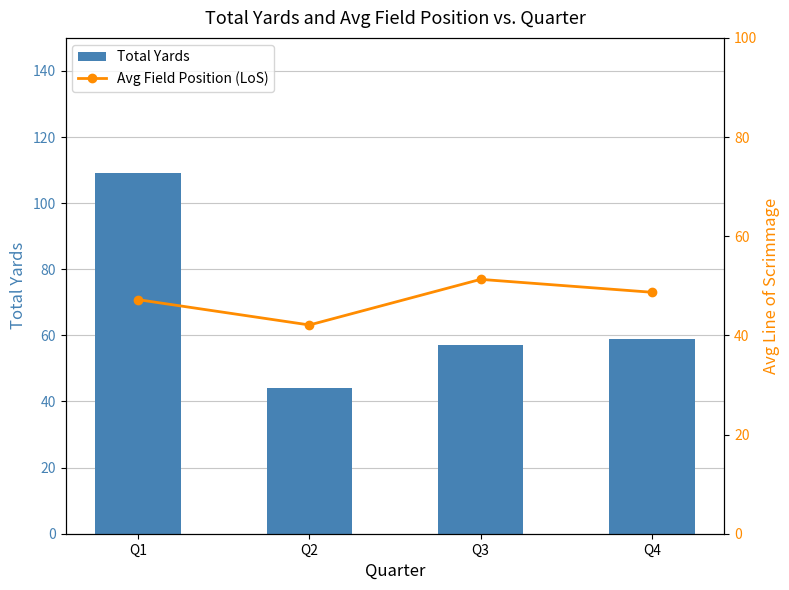

What is the sum of all Avg Field Position (LoS) values?

189.3